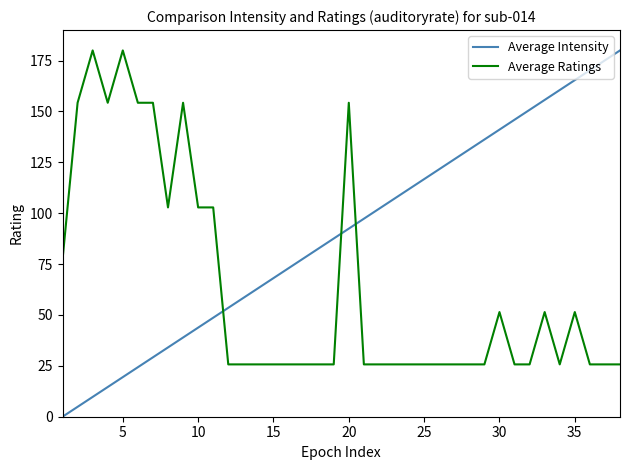

Which series ends up on top after the final intersection of Average Ratings and Average Intensity?

Average Intensity